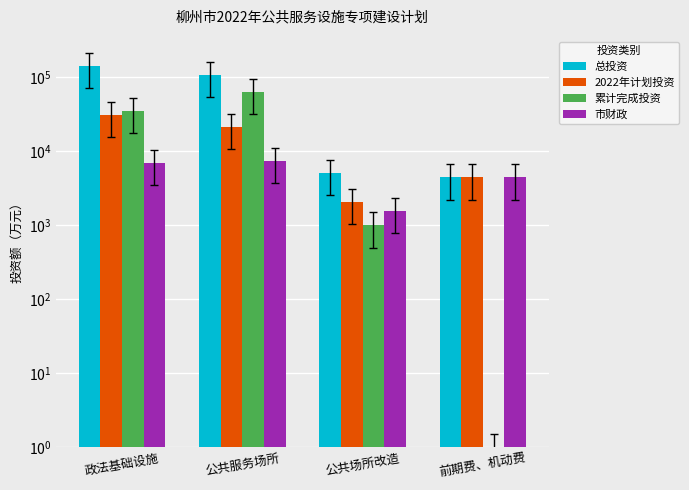

Between 公共服务场所 and 前期费、机动费, which series saw the biggest shift?

总投资